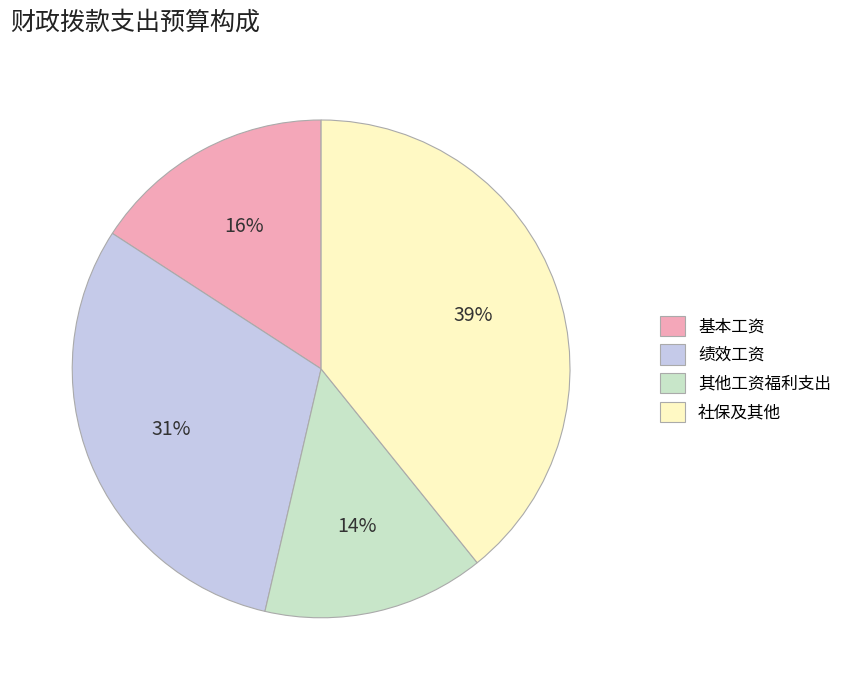

Which has a higher value, 基本工资 or 绩效工资?

绩效工资